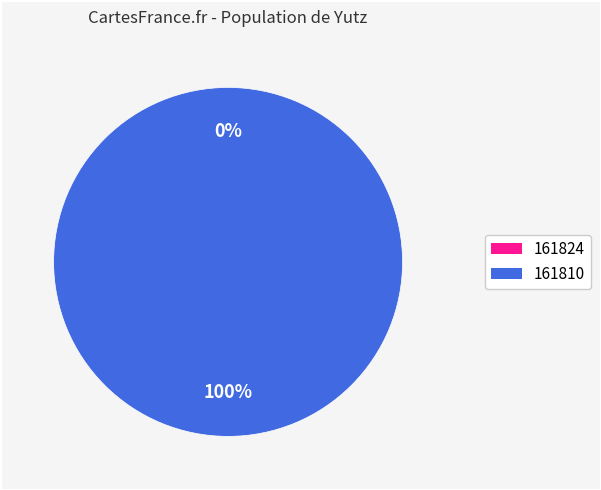

Is there any slice that represents more than half of the pie?

Yes